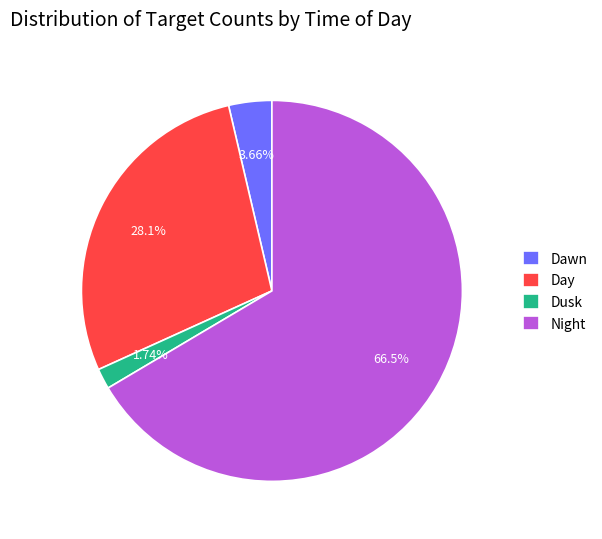

Which slice represents more than half of the pie?

Night